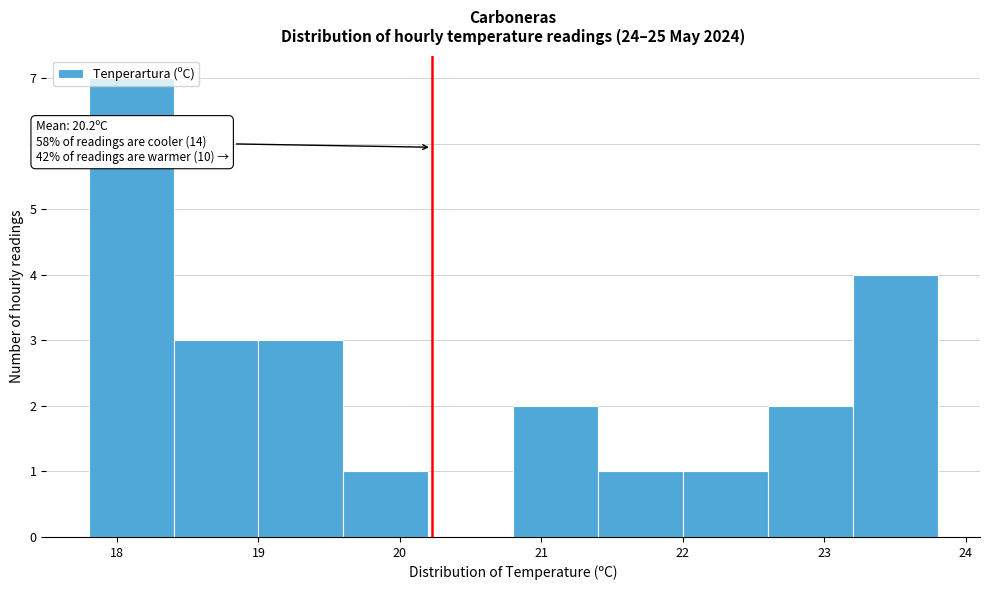

Which range on the x-axis has the tallest bar?

17.8 to 18.4